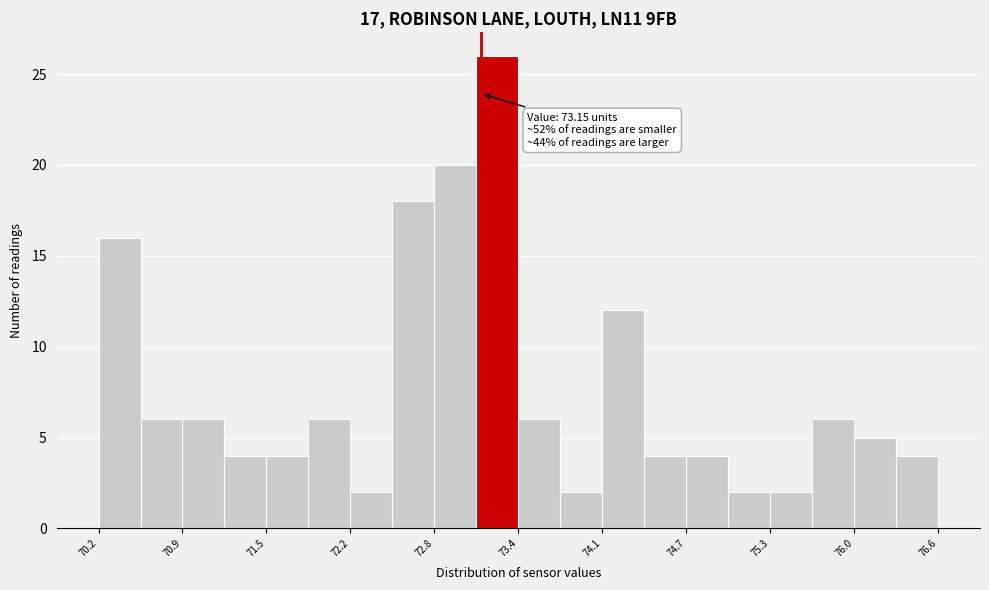

Around what value on the x-axis is the tallest bar? Give the approximate position of its centre, as read against the axis.

73.3